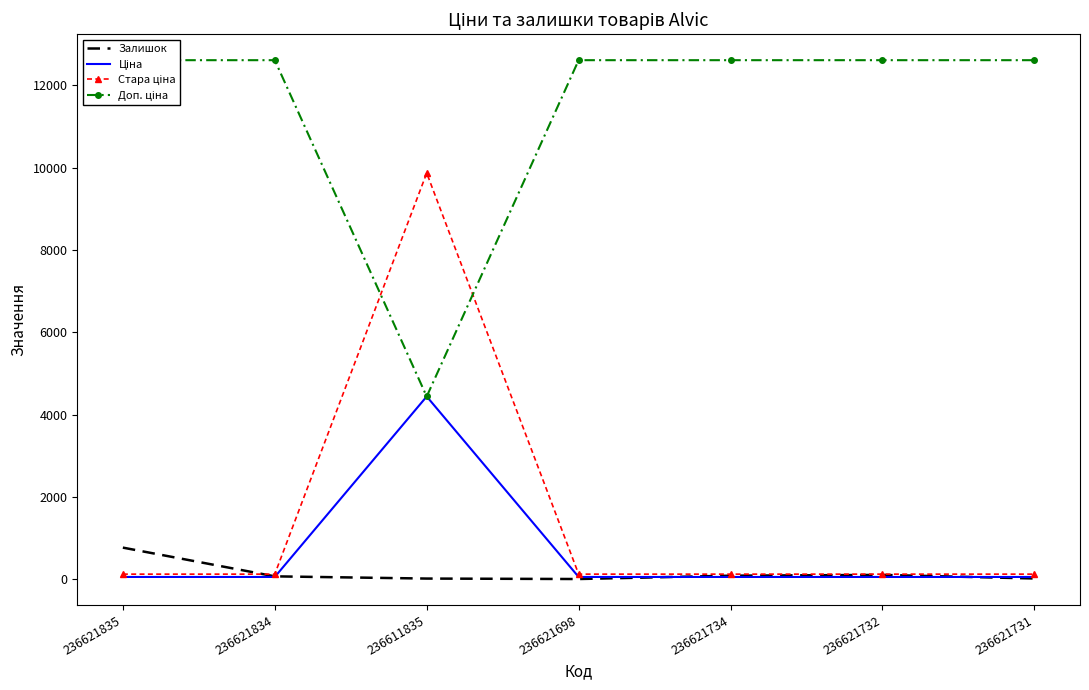

Reading left to right, transcribe all the data shown in this chart.

Залишок: 236621835=769.0	236621834=71.0	236611835=17.0	236621698=6.0	236621734=87.0	236621732=106.0	236621731=19.0
Ціна: 236621835=56.0	236621834=56.0	236611835=4441.3	236621698=56.0	236621734=56.0	236621732=56.0	236621731=56.0
Стара ціна: 236621835=124.6	236621834=124.6	236611835=9869.6	236621698=124.6	236621734=124.6	236621732=124.6	236621731=124.6
Доп. ціна: 236621835=12612.0	236621834=12612.0	236611835=4441.0	236621698=12612.0	236621734=12612.0	236621732=12612.0	236621731=12612.0